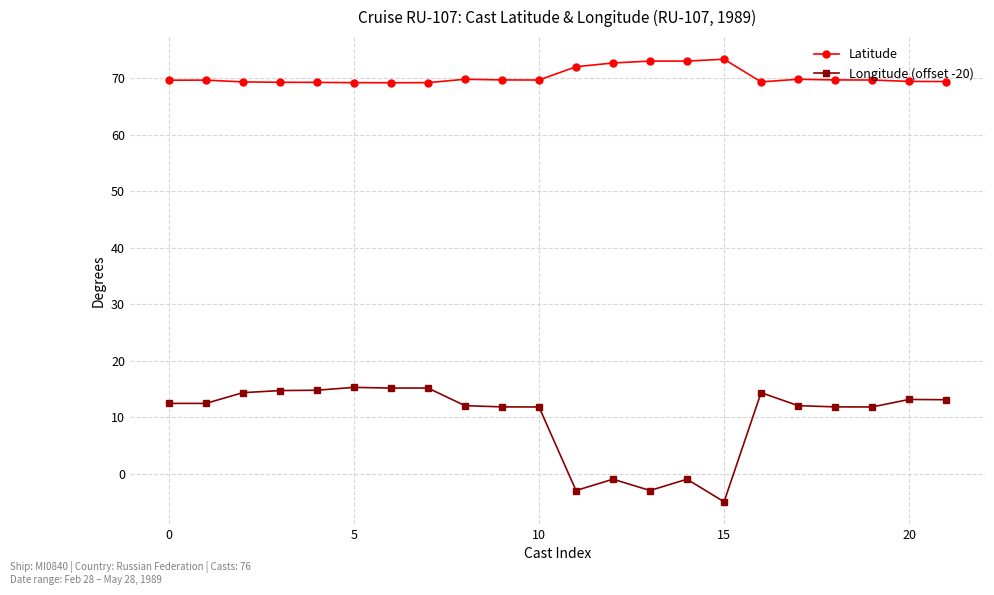

Which series has the largest total across all categories?

Latitude